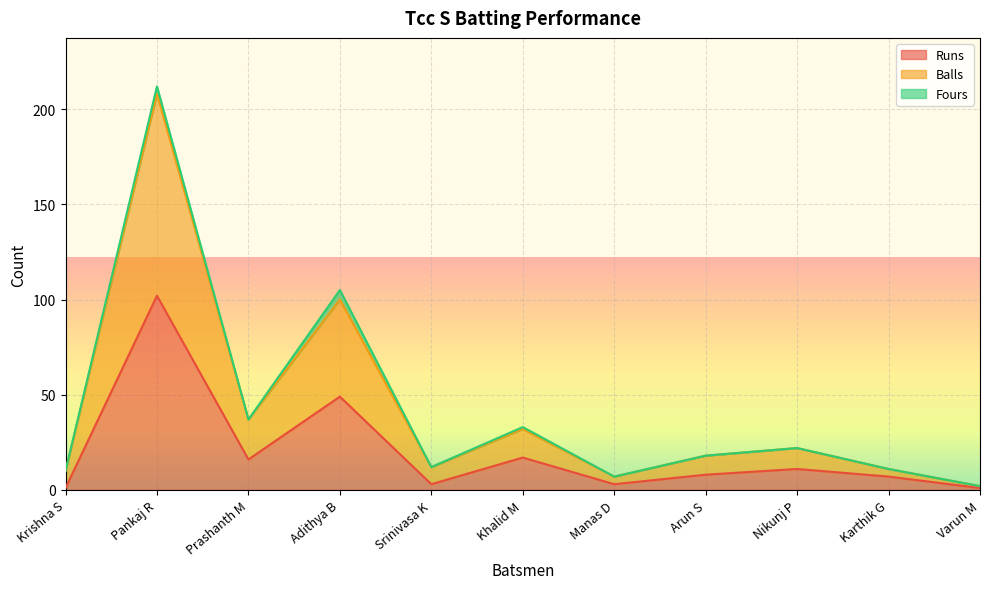

What is the label of the 4th point from the left?

Adithya B